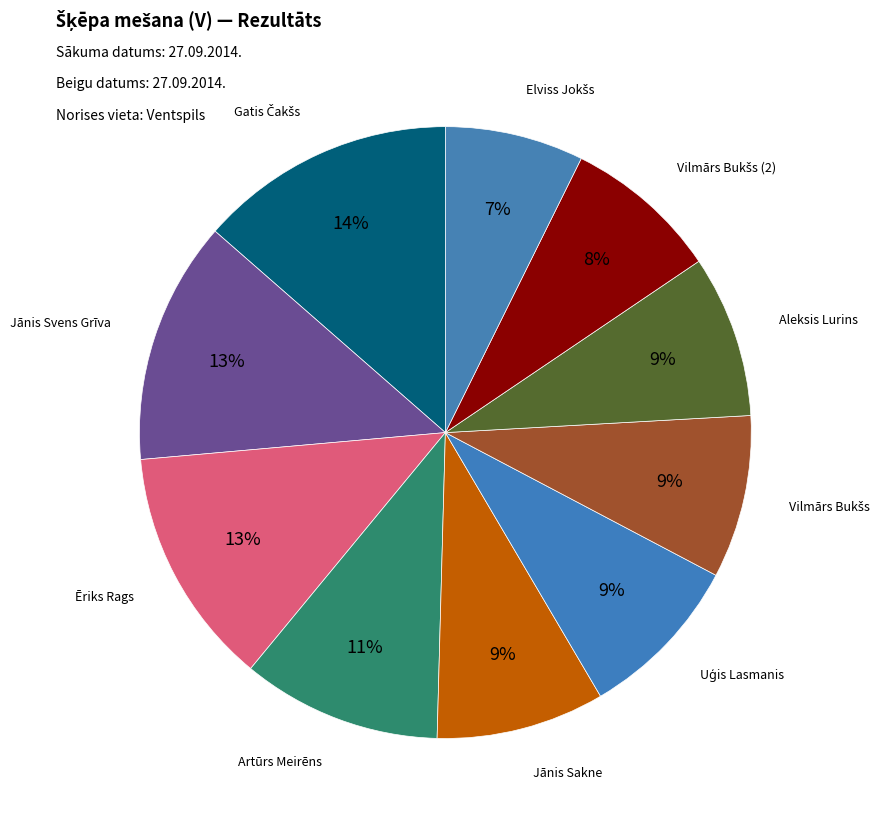

Which slice is the smallest?

Elviss Jokšs